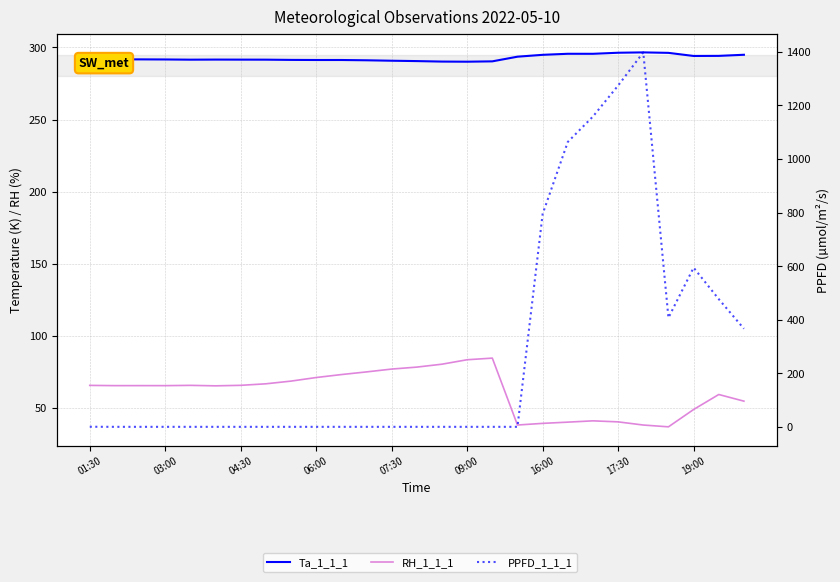

Is it true that RH_1_1_1 equals 121.6 at 10?

False